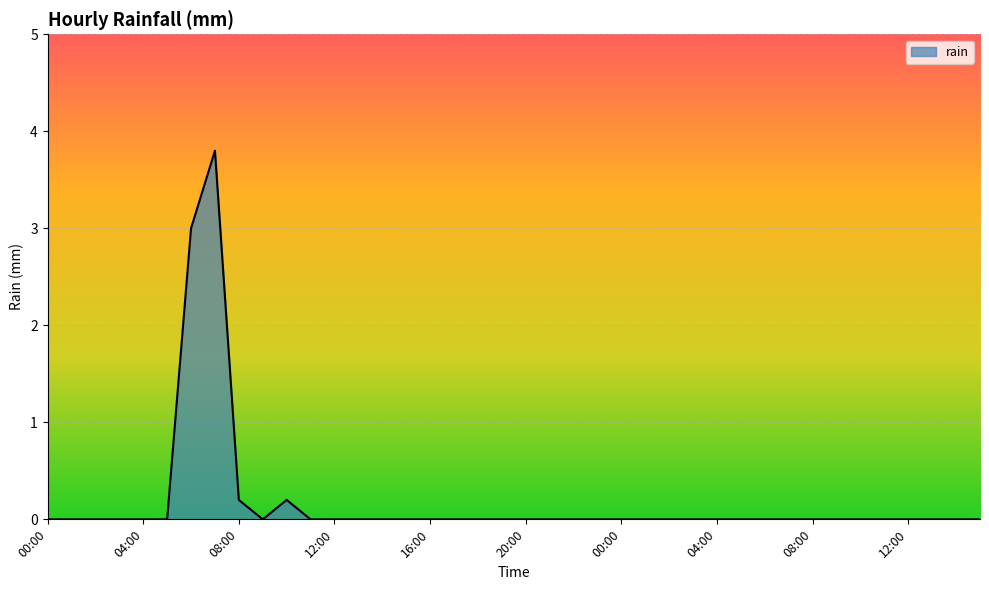

Count the number of data series in this chart.

1